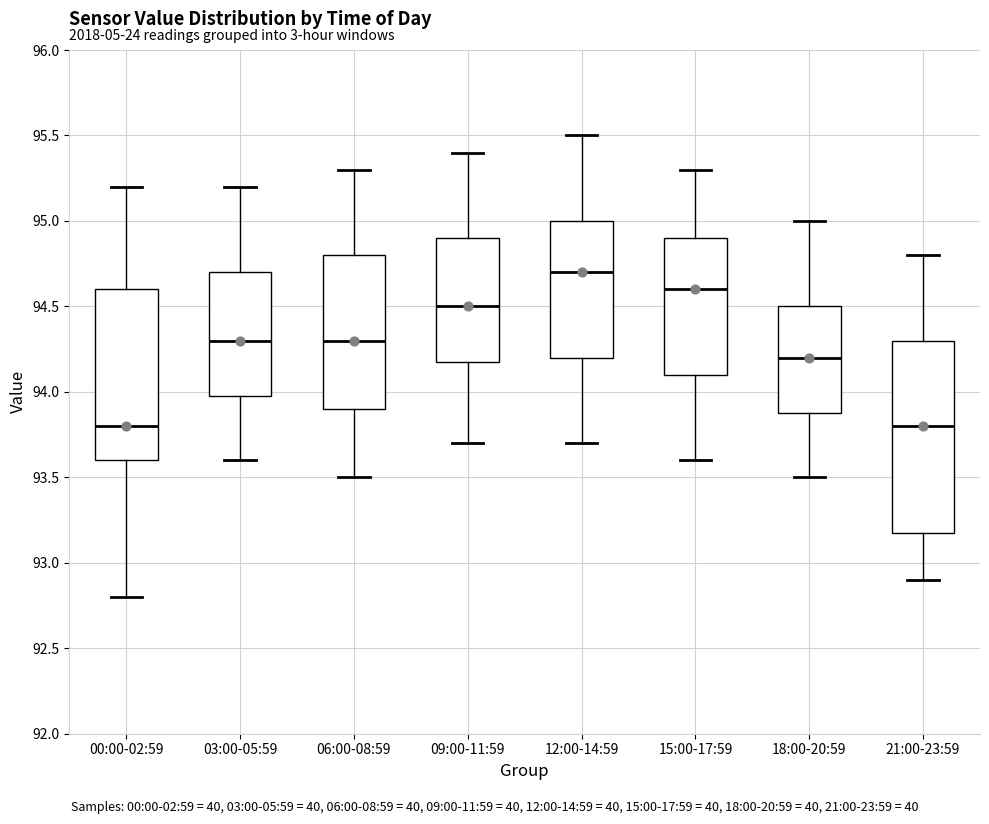

Reading left to right, read every box against the y-axis: the position of its median line, the range the box covers, and the ends of its whiskers. The values are not printed on the chart, so give them approximately, as read against the axis.

00:00-02:59: median 93.8, box 93.6 to 94.6, whiskers 92.8 to 95.2
03:00-05:59: median 94.3, box 94.0 to 94.7, whiskers 93.6 to 95.2
06:00-08:59: median 94.3, box 93.9 to 94.8, whiskers 93.5 to 95.3
09:00-11:59: median 94.5, box 94.2 to 94.9, whiskers 93.7 to 95.4
12:00-14:59: median 94.7, box 94.2 to 95.0, whiskers 93.7 to 95.5
15:00-17:59: median 94.6, box 94.1 to 94.9, whiskers 93.6 to 95.3
18:00-20:59: median 94.2, box 93.9 to 94.5, whiskers 93.5 to 95.0
21:00-23:59: median 93.8, box 93.2 to 94.3, whiskers 92.9 to 94.8